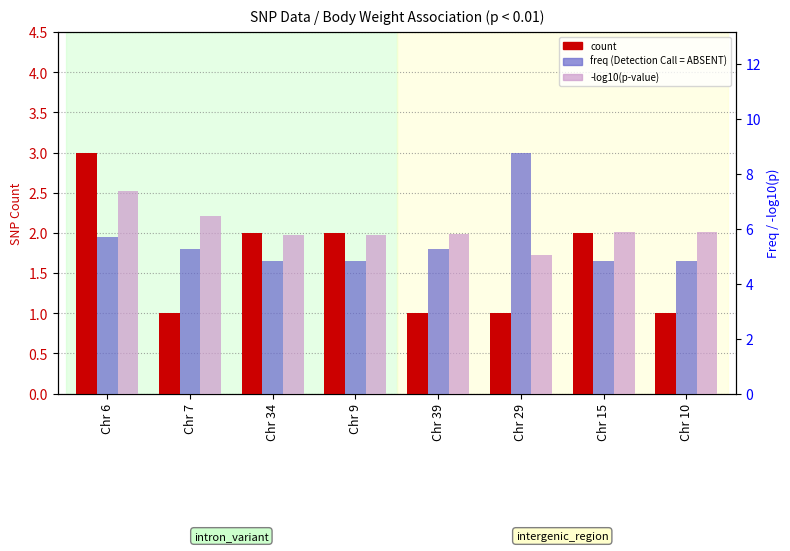

What is the sum of all count values?

13.0